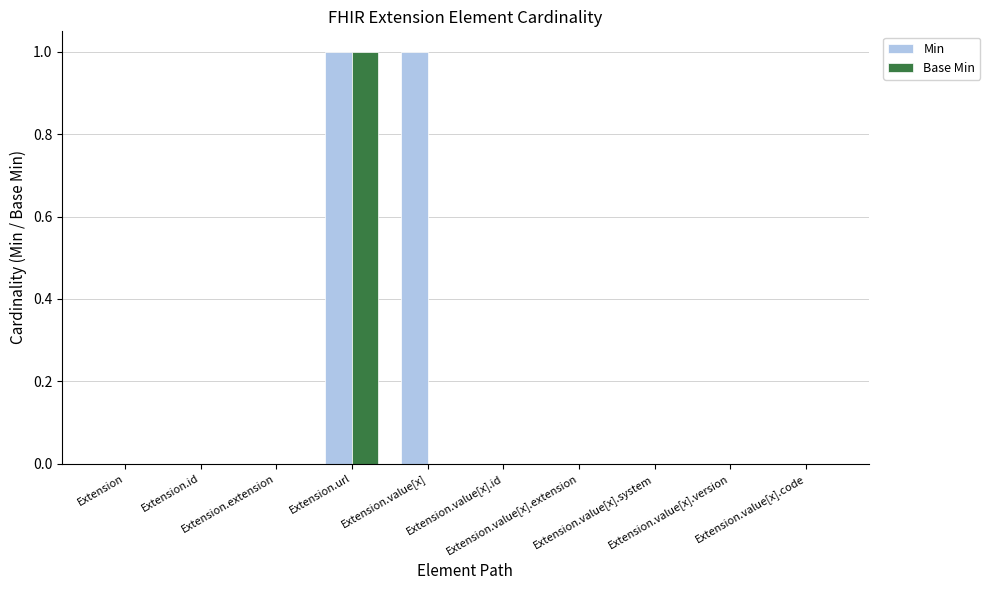

Which series has the largest total across all categories?

Min